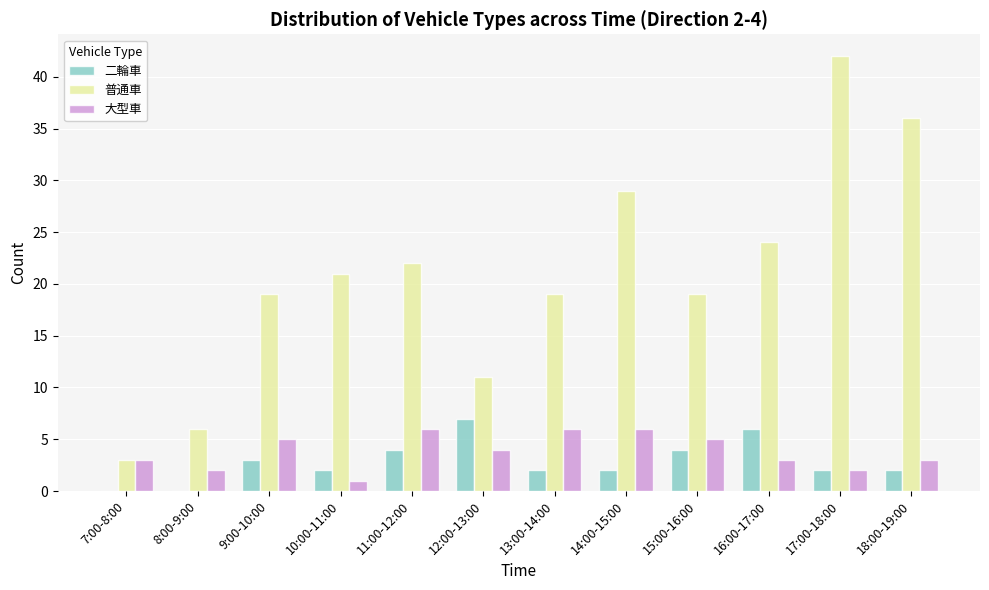

How many groups of bars are there?

12